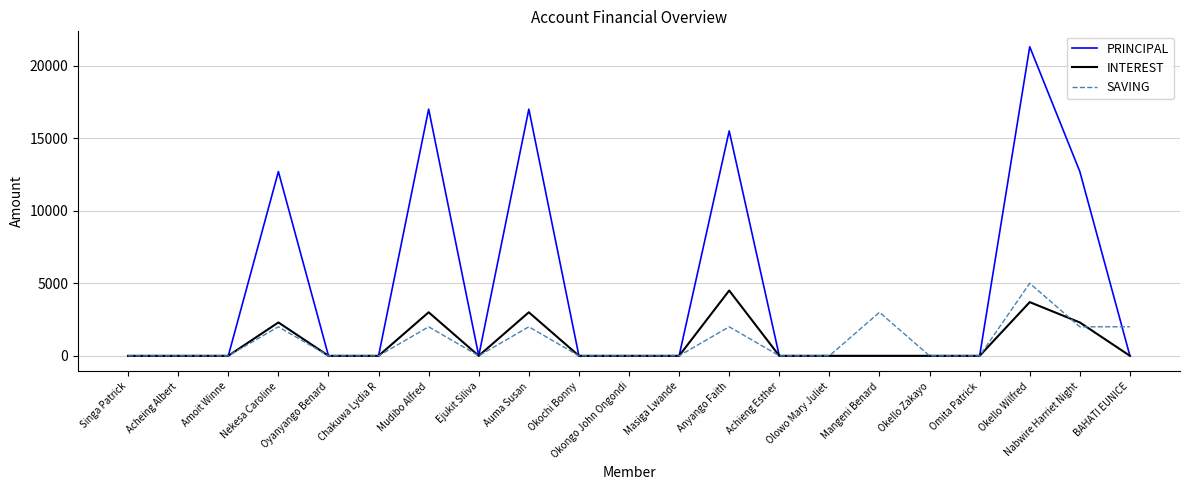

True or false: INTEREST has more than 2 interior local peaks.

True